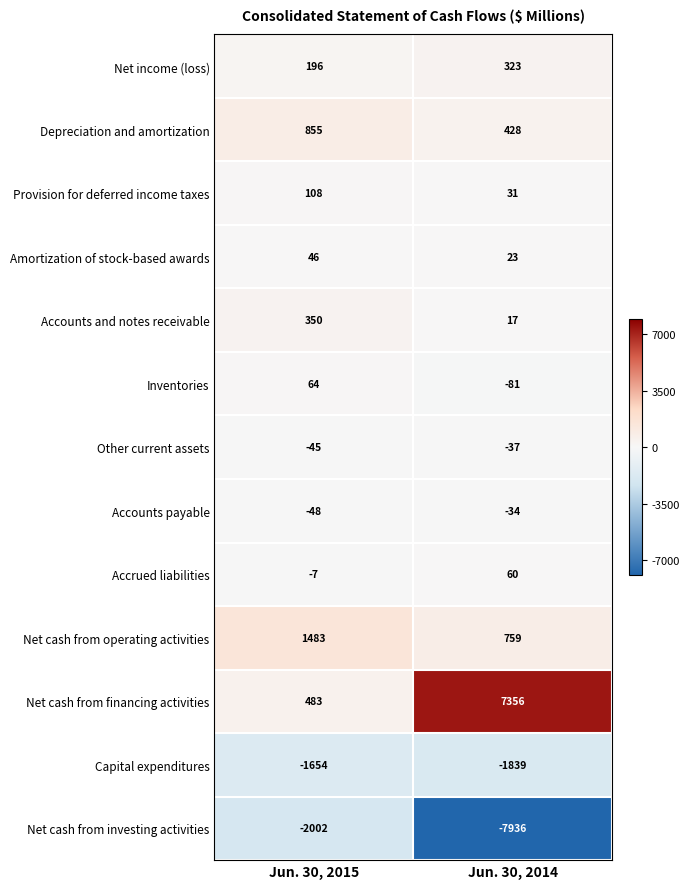

Which series has the largest total across all categories?

Net cash from financing activities